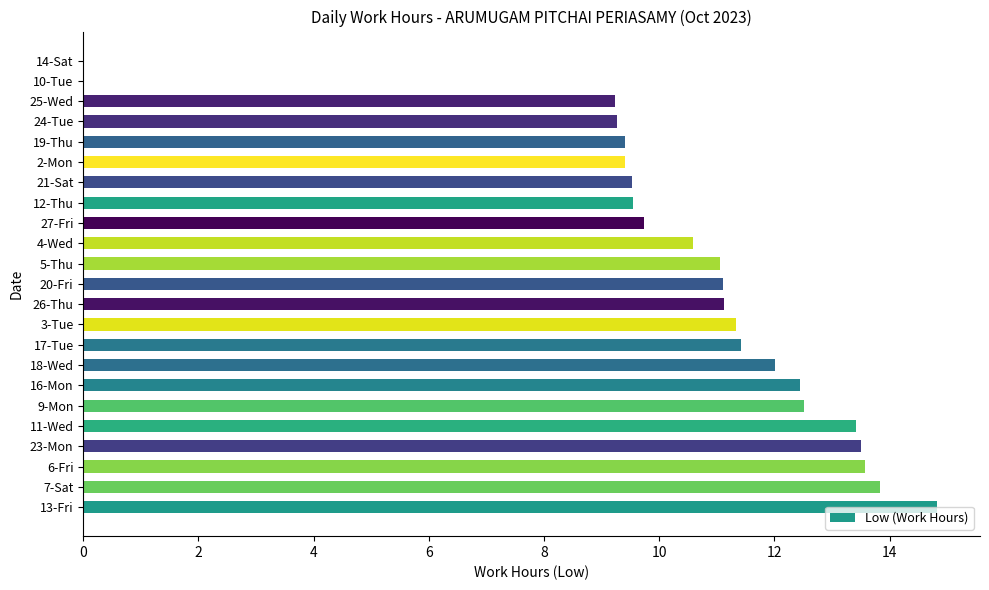

Is it true that the value at 14-Sat is 5.3?

False